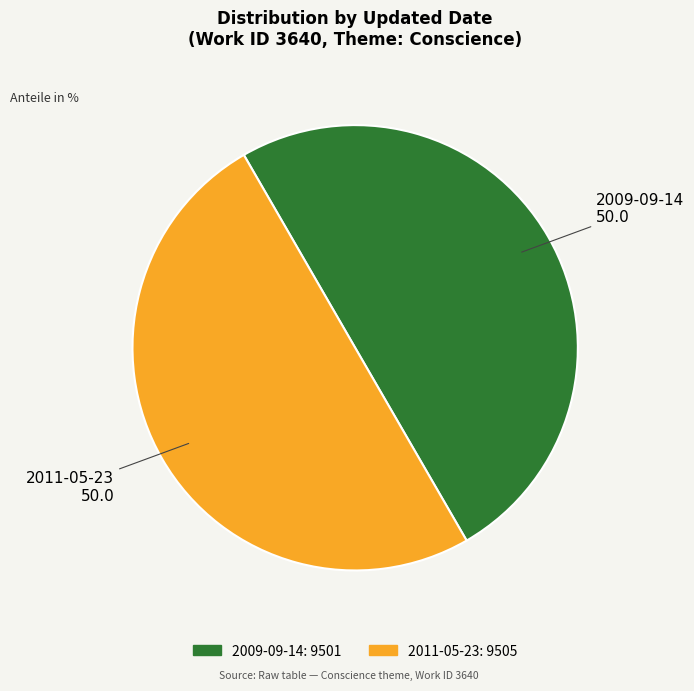

Is the sum of 2009-09-14 and 2011-05-23 greater than half?

Yes